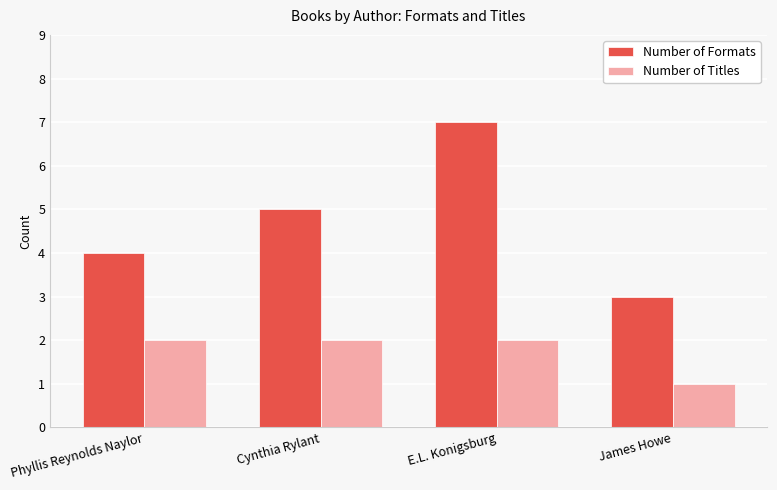

Is it true that Number of Titles equals 1 at James Howe?

True